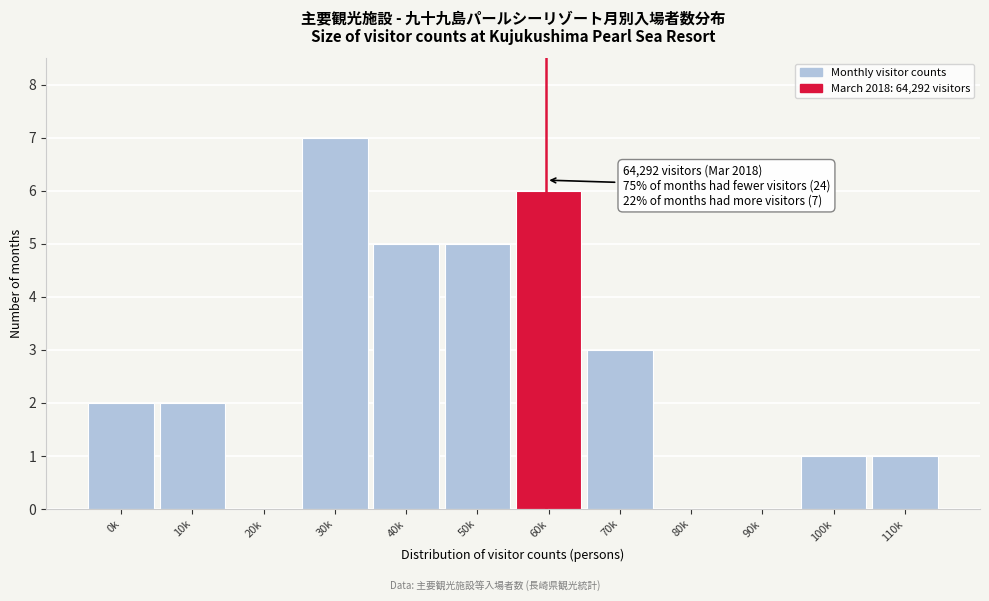

Reading left to right, transcribe all the data shown in this chart.

0k=2	10k=2	20k=0	30k=7	40k=5	50k=5	60k=6	70k=3	80k=0	90k=0	100k=1	110k=1